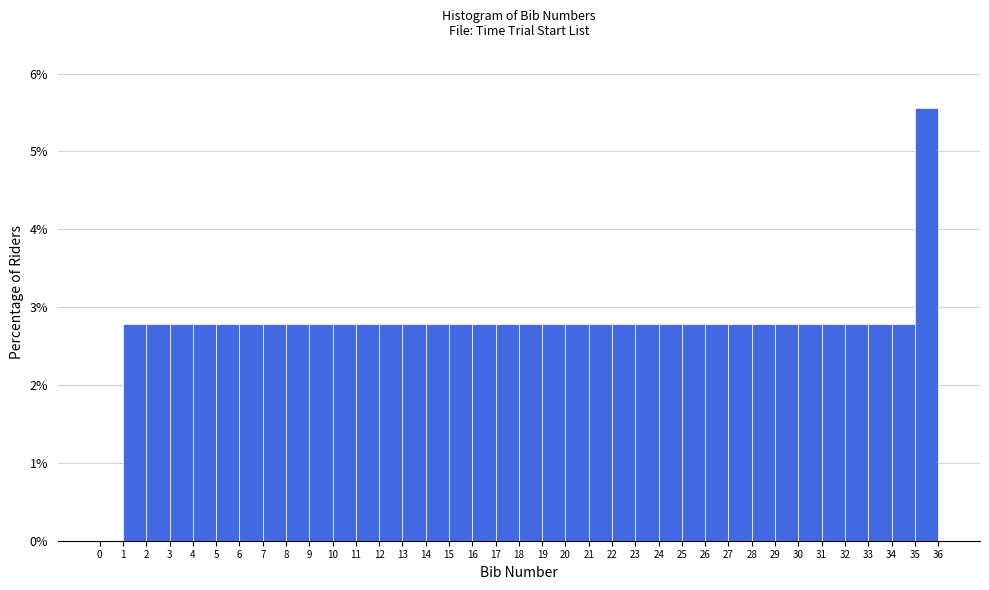

Reading left to right, transcribe this chart: for each bar, give the range it covers on the x-axis and its height. The values are not printed on the chart, so give them approximately, as read against the axis.

0 to 1: 0
1 to 2: 2.8
2 to 3: 2.8
3 to 4: 2.8
4 to 5: 2.8
5 to 6: 2.8
6 to 7: 2.8
7 to 8: 2.8
8 to 9: 2.8
9 to 10: 2.8
10 to 11: 2.8
11 to 12: 2.8
12 to 13: 2.8
13 to 14: 2.8
14 to 15: 2.8
15 to 16: 2.8
16 to 17: 2.8
17 to 18: 2.8
18 to 19: 2.8
19 to 20: 2.8
20 to 21: 2.8
21 to 22: 2.8
22 to 23: 2.8
23 to 24: 2.8
24 to 25: 2.8
25 to 26: 2.8
26 to 27: 2.8
27 to 28: 2.8
28 to 29: 2.8
29 to 30: 2.8
30 to 31: 2.8
31 to 32: 2.8
32 to 33: 2.8
33 to 34: 2.8
34 to 35: 2.8
35 to 36: 5.6